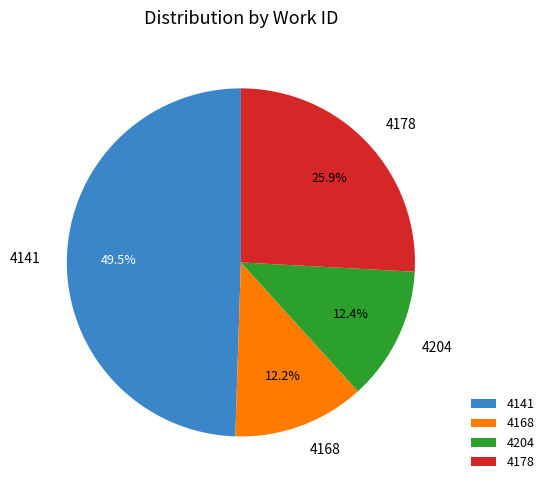

What percentage do 4178 and 4168 together represent?

38.1%